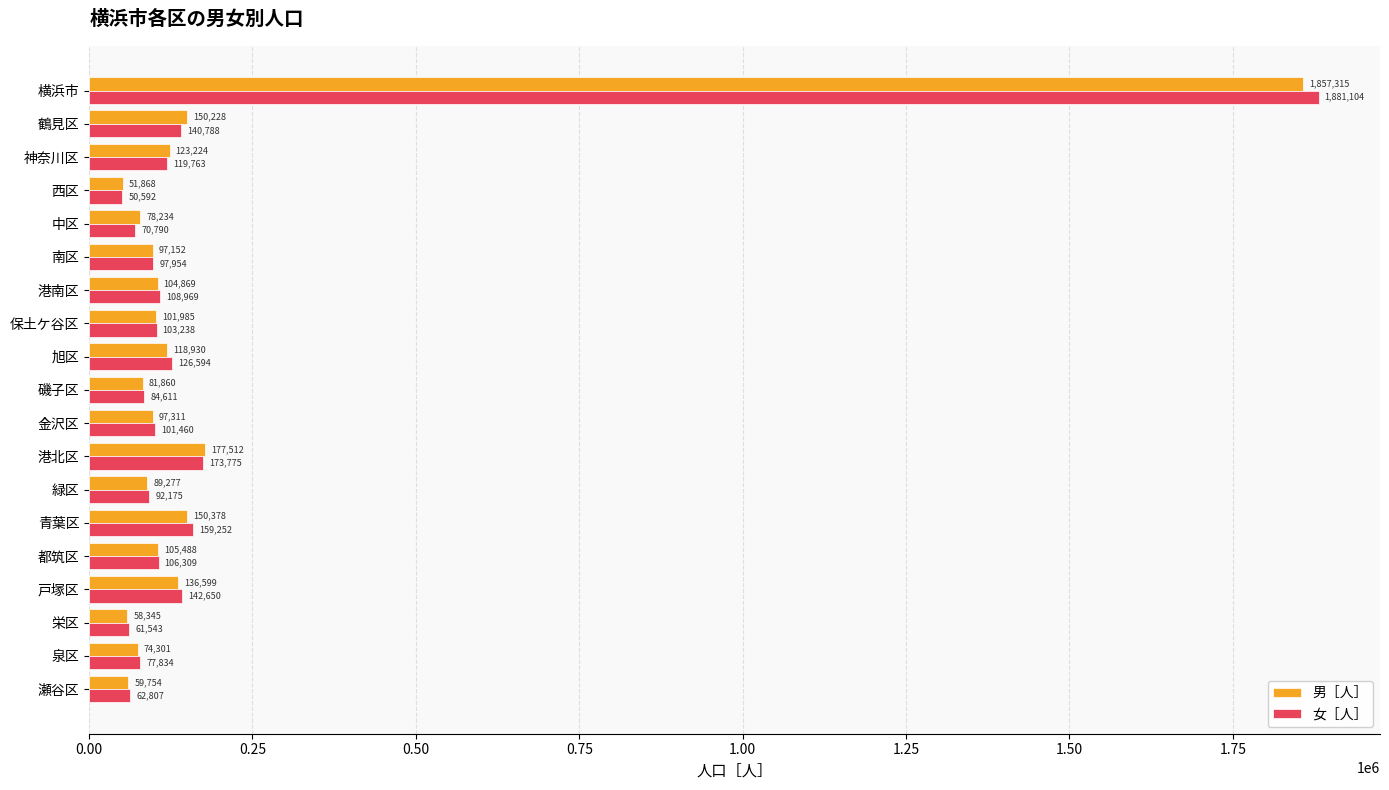

List the labels in order of 男［人］ value, largest first.

横浜市, 港北区, 青葉区, 鶴見区, 戸塚区, 神奈川区, 旭区, 都筑区, 港南区, 保土ケ谷区, 金沢区, 南区, 緑区, 磯子区, 中区, 泉区, 瀬谷区, 栄区, 西区